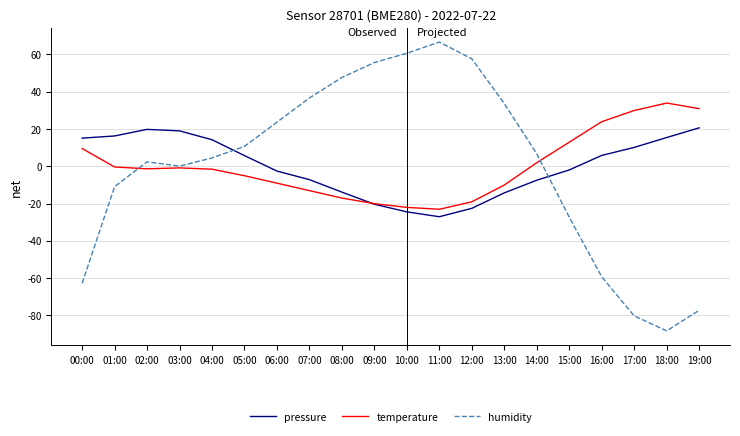

Is the value of pressure at 03:00 greater than the value of temperature at 13:00?

Yes